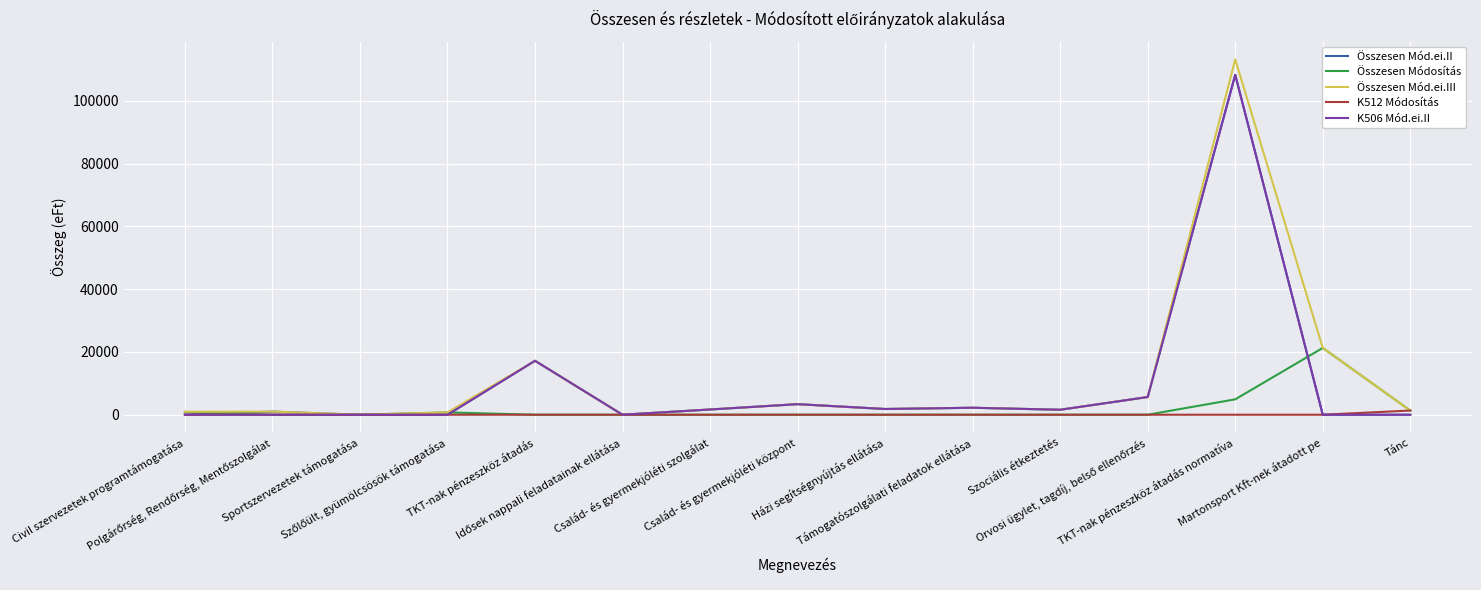

What is the maximum value for Összesen Mód.ei.II?

108251